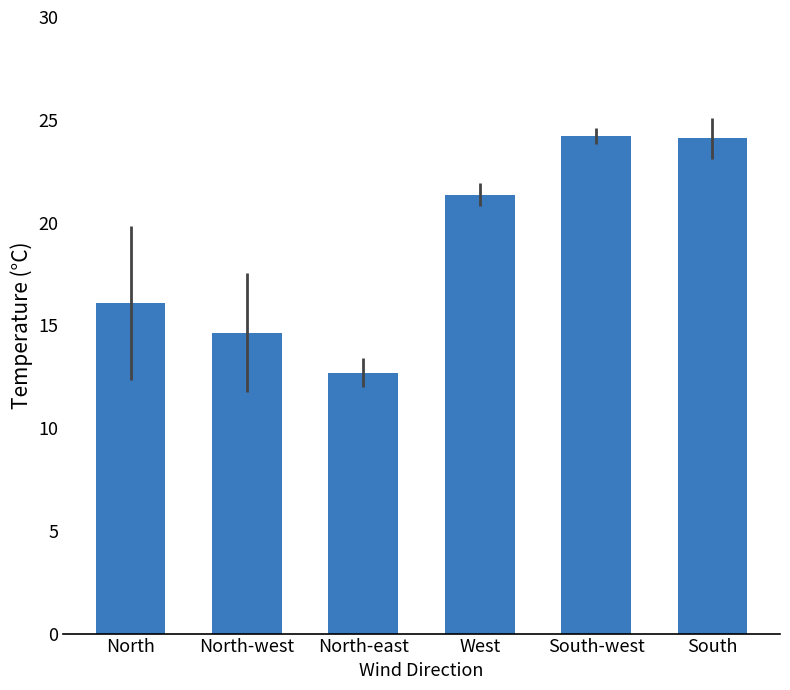

How many values are below 21?

3